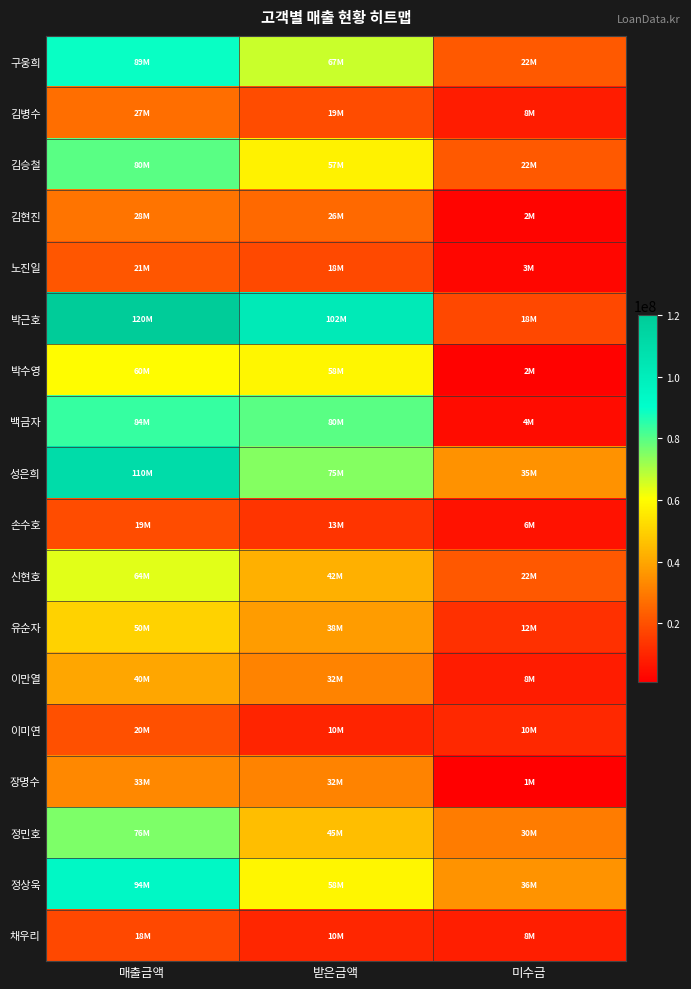

Rank the series at 미수금 from lowest to highest value.

장명수, 박수영, 김현진, 노진일, 백금자, 손수호, 김병수, 이만열, 채우리, 이미연, 유순자, 박근호, 신현호, 구웅희, 김승철, 정민호, 성은희, 정상욱